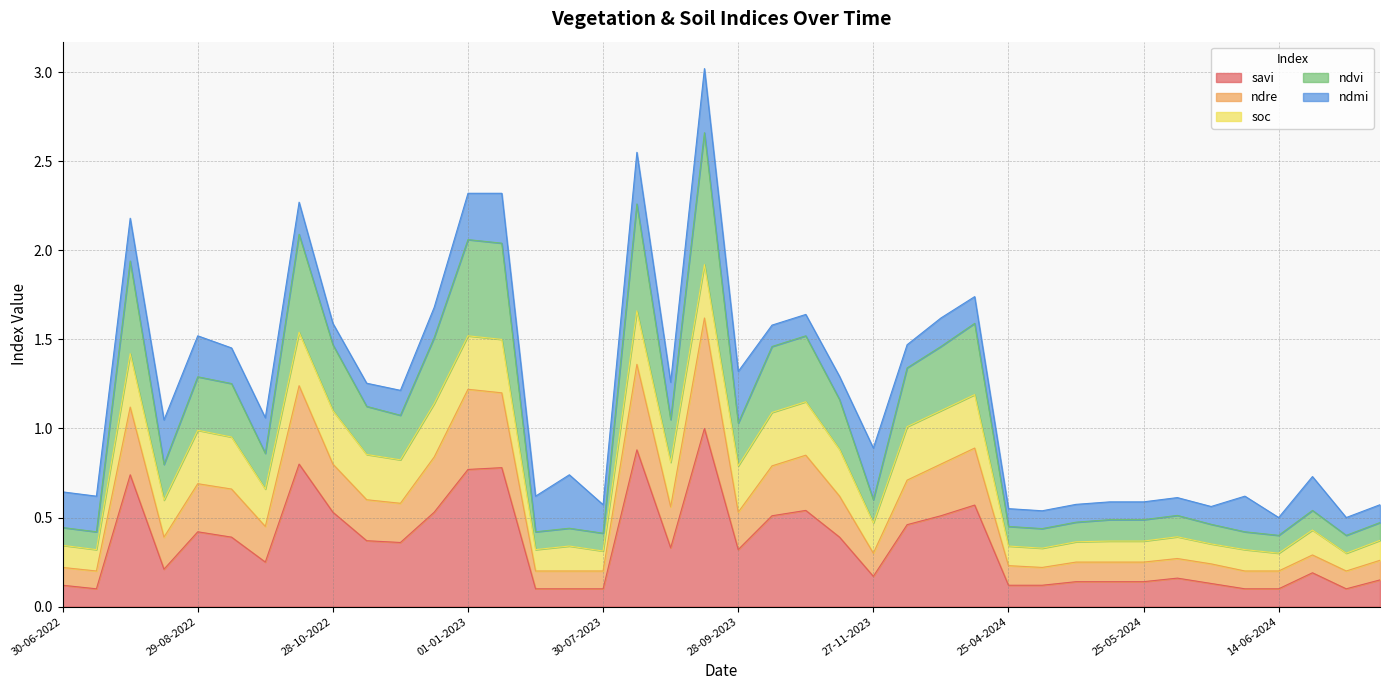

True or false: ndre and ndvi intersect in this chart.

False